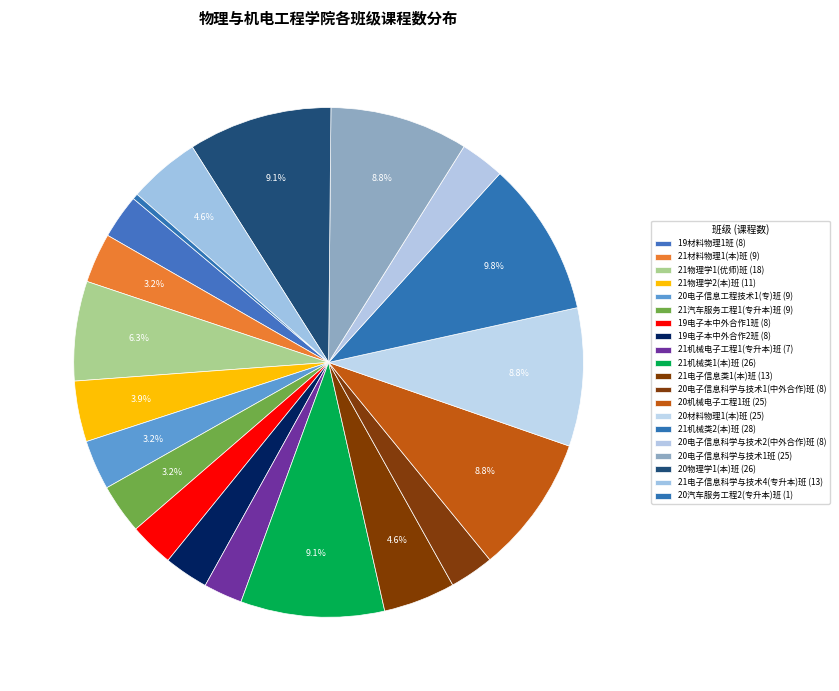

Which has a higher value, 19电子本中外合作2班 or 21机械类2(本)班?

21机械类2(本)班